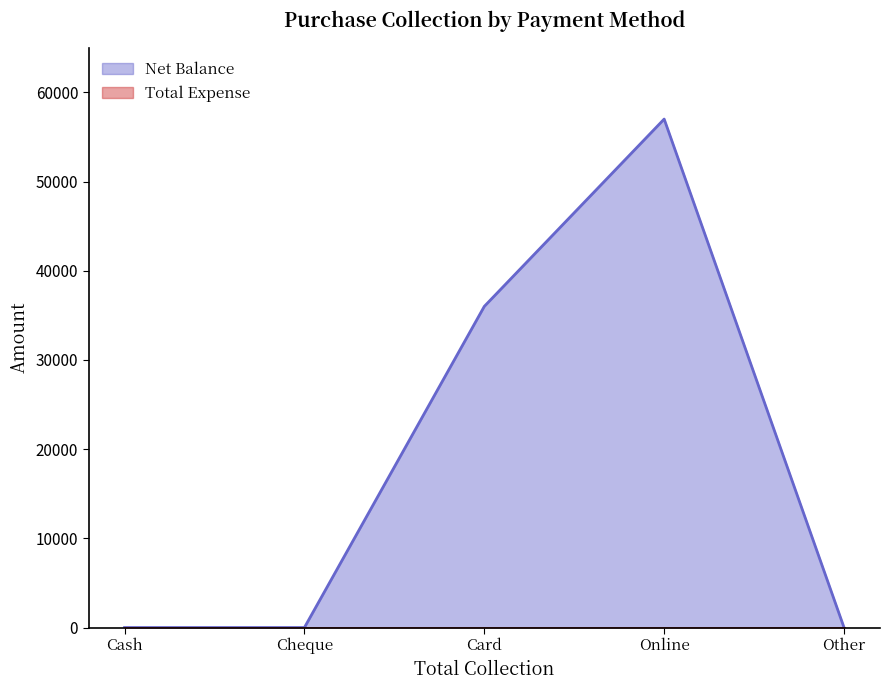

True or false: there are more than 2 points higher than both neighbors.

False